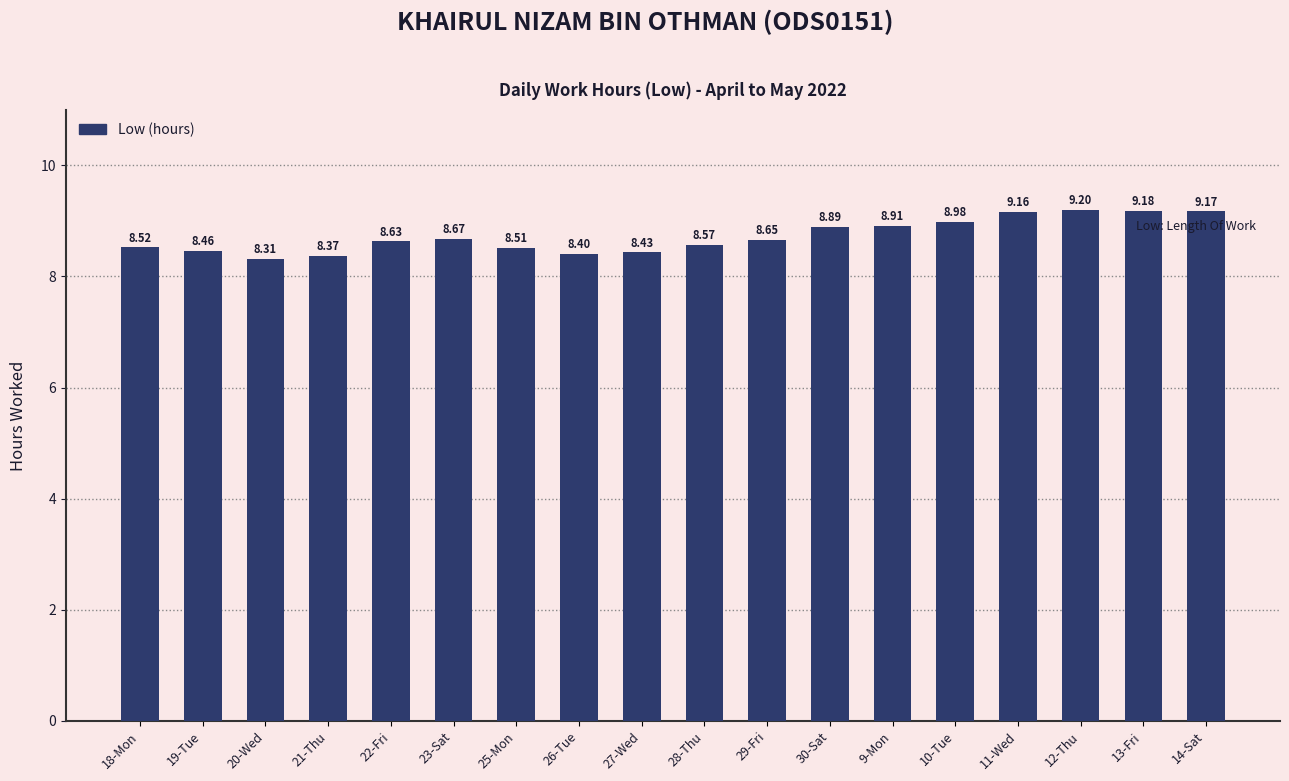

What is the change in value from 20-Wed to 22-Fri?

+0.3